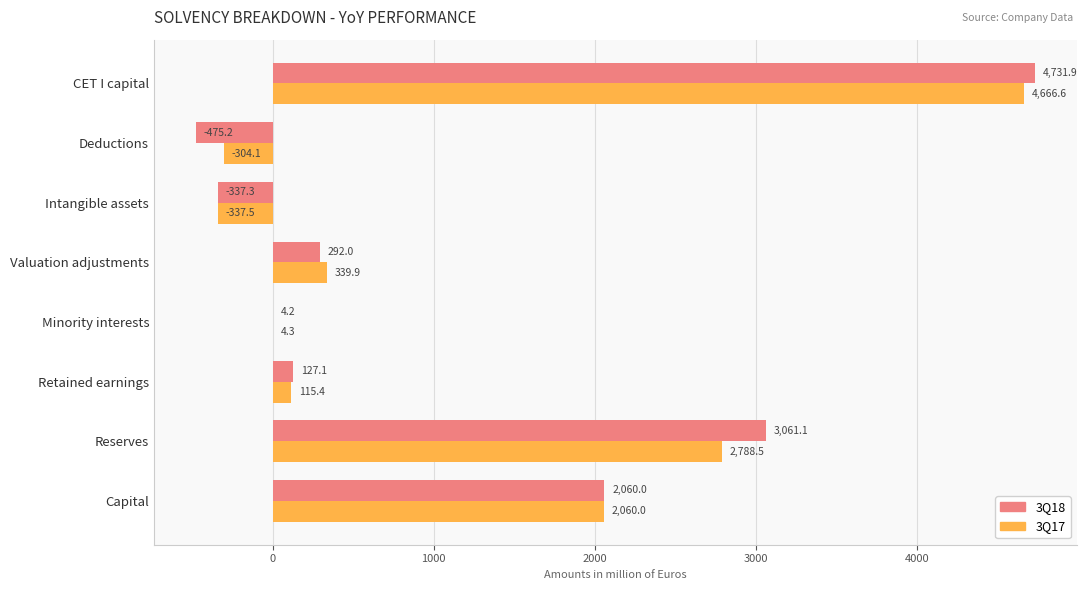

At which label is 3Q18 closest to 2128?

Capital